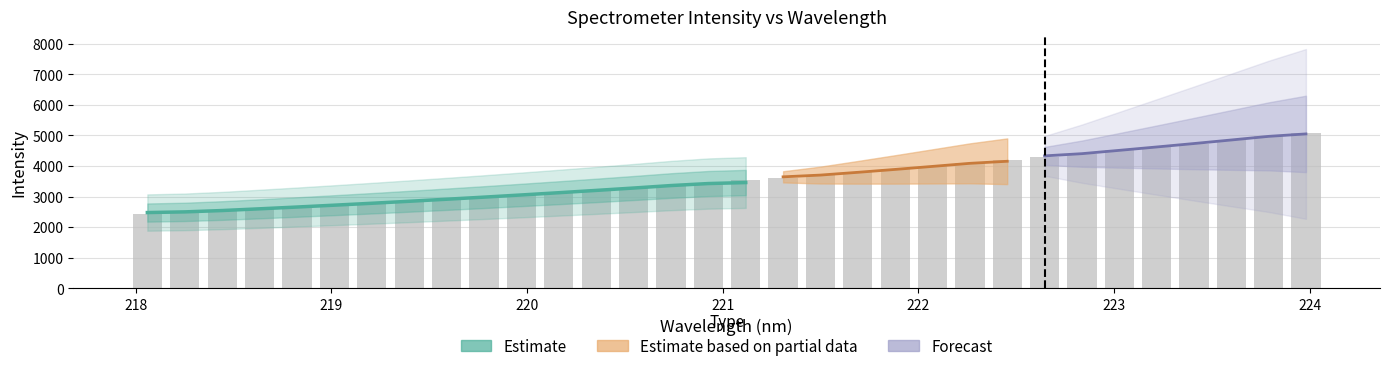

What is the greatest value displayed?

5088.8